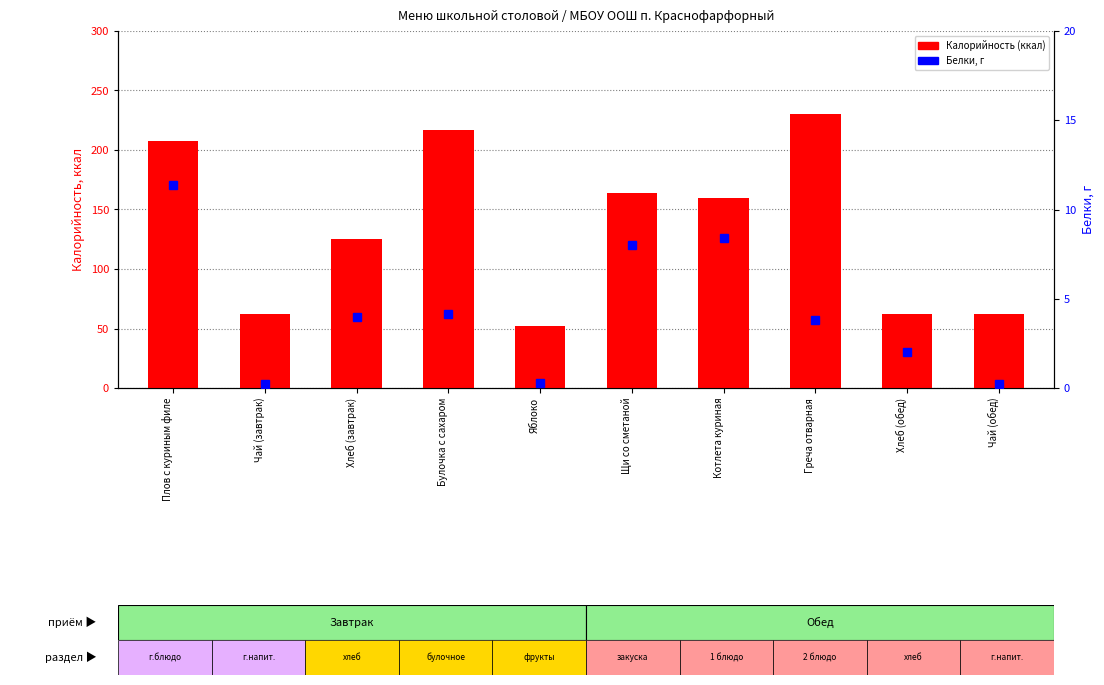

Which series has the largest total across all categories?

Калорийность (ккал)